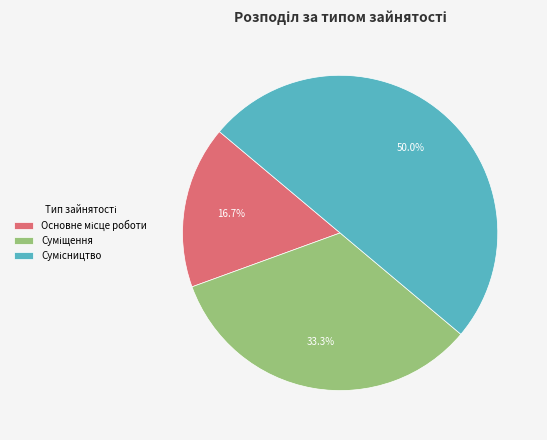

Count the number of slices in the pie.

3